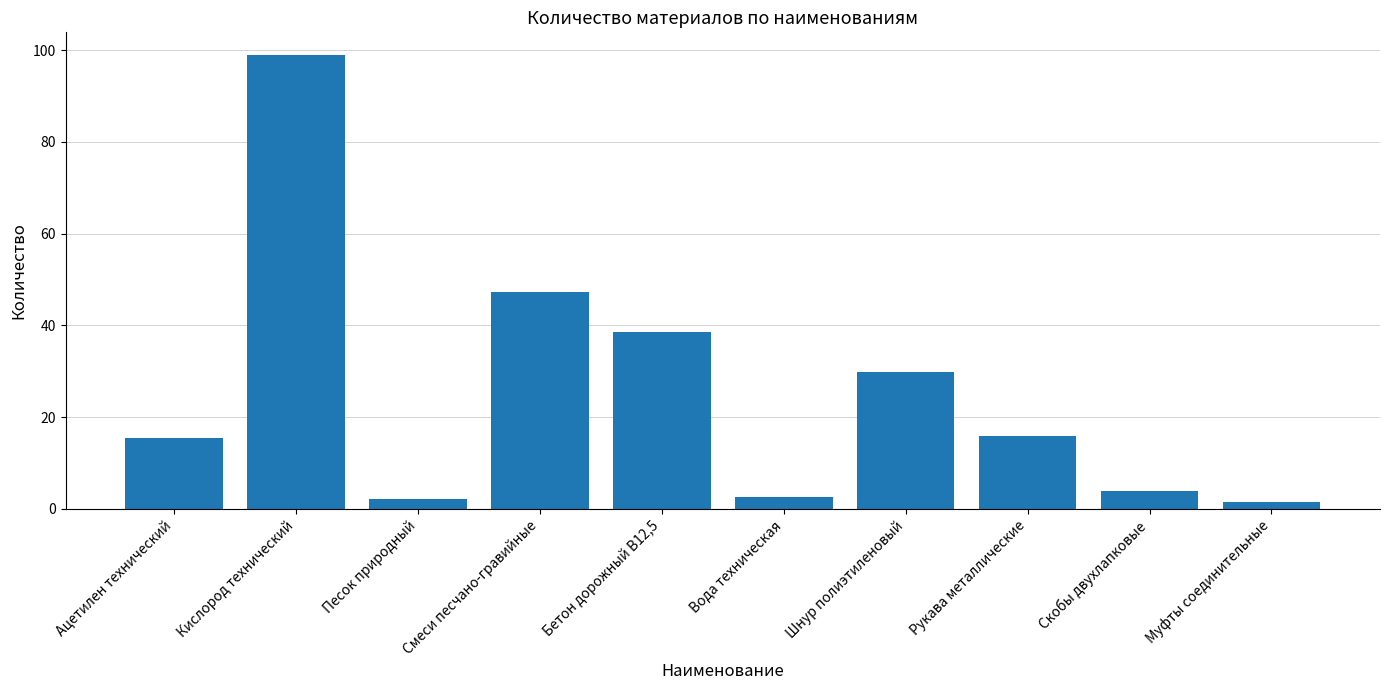

Count the number of data series in this chart.

1